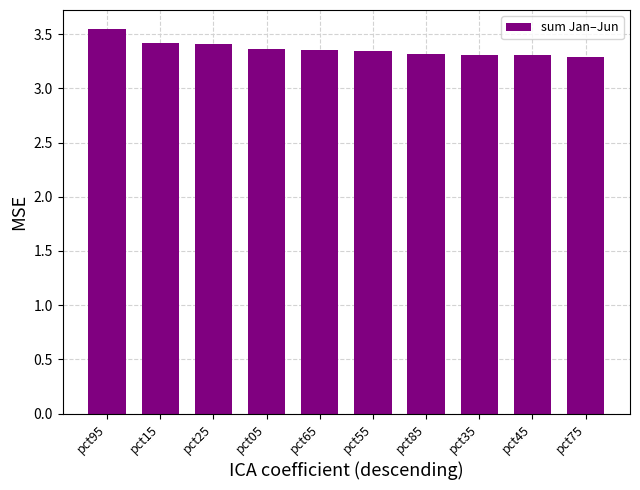

How many values are between 3 and 4?

10